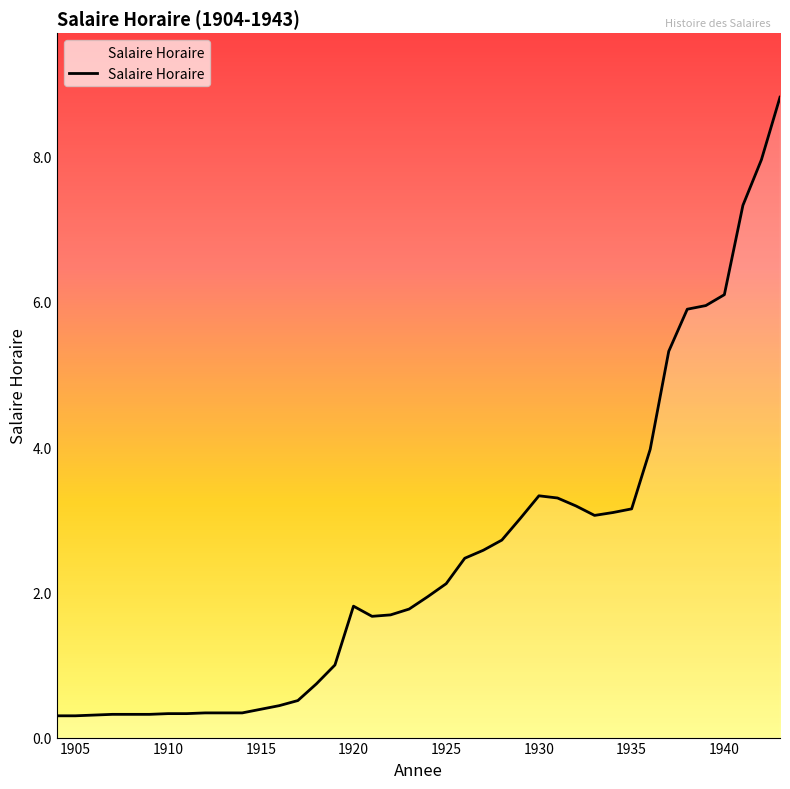

What is the minimum value shown in the chart?

0.3